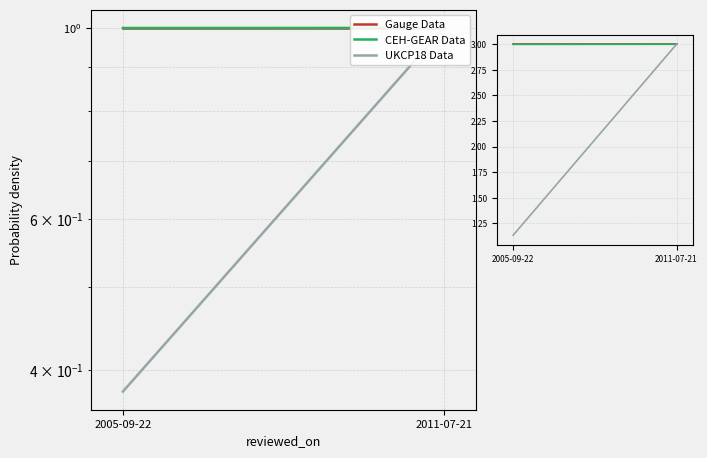

The value of CEH-GEAR Data at 2011-07-21 is 1.3. True or false?

False